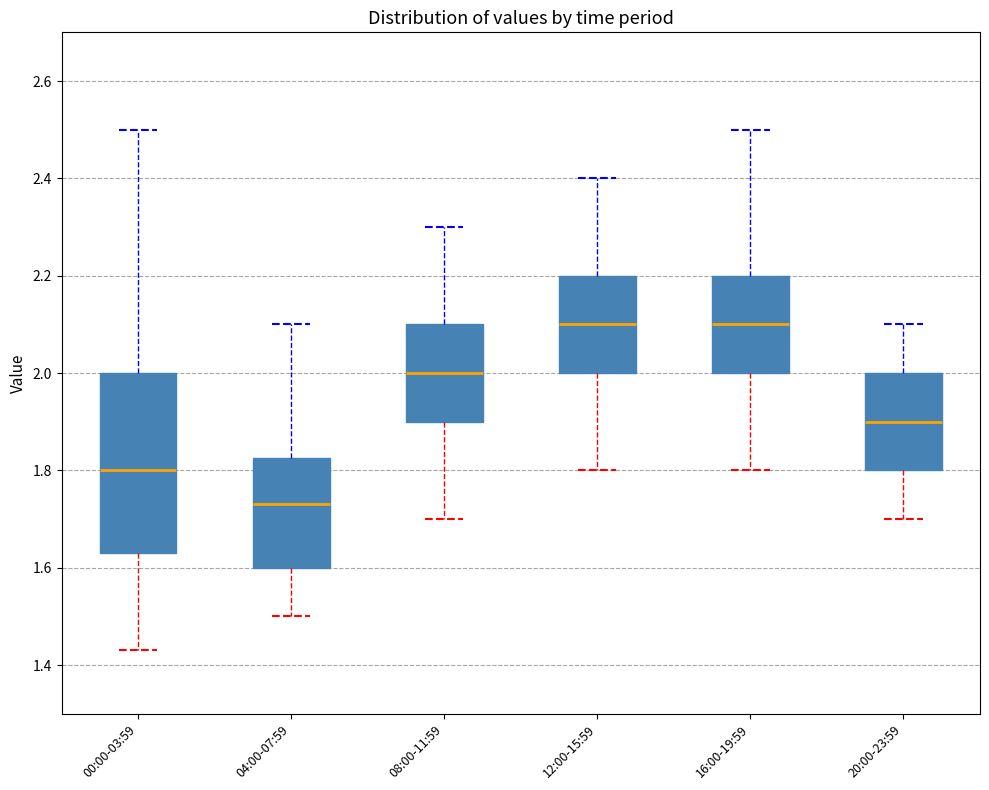

Where does the upper whisker of the box for 20:00-23:59 end on the y-axis? The values are not printed on the chart, so give them approximately, as read against the axis.

2.10